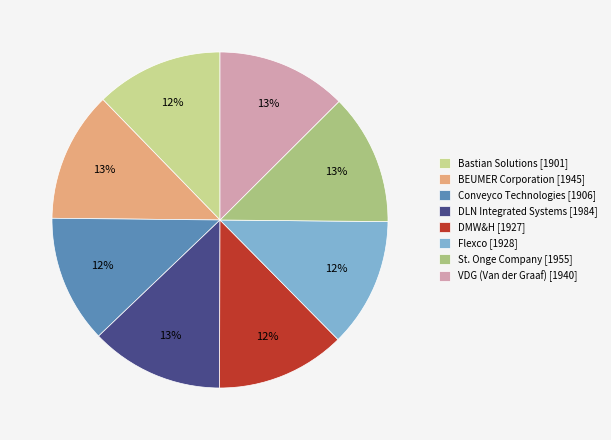

To the nearest percent, what is the combined percentage of DMW&H [1927] and BEUMER Corporation [1945]?

25%